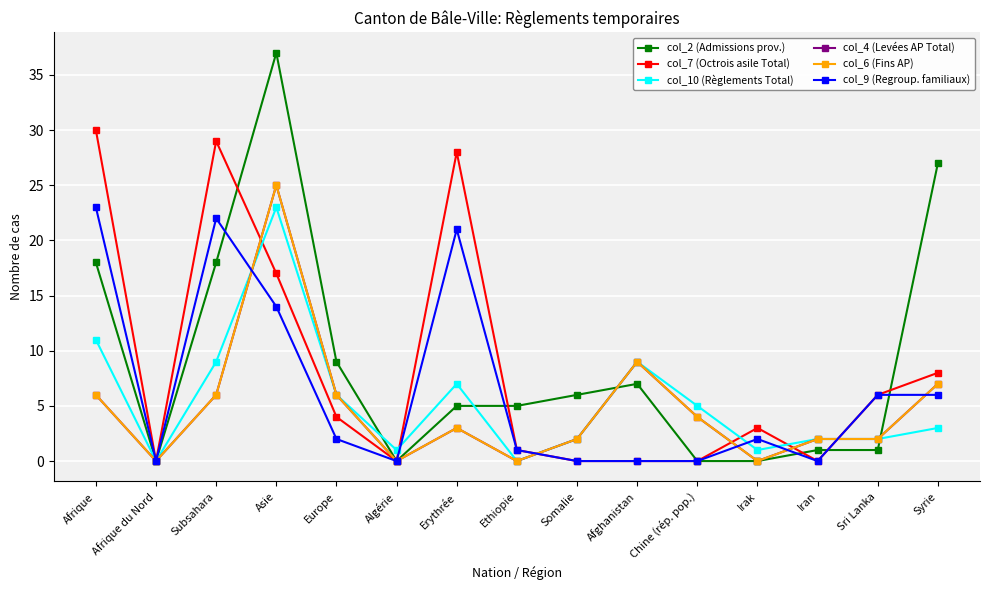

Which series has the largest total across all categories?

col_2 (Admissions prov.)